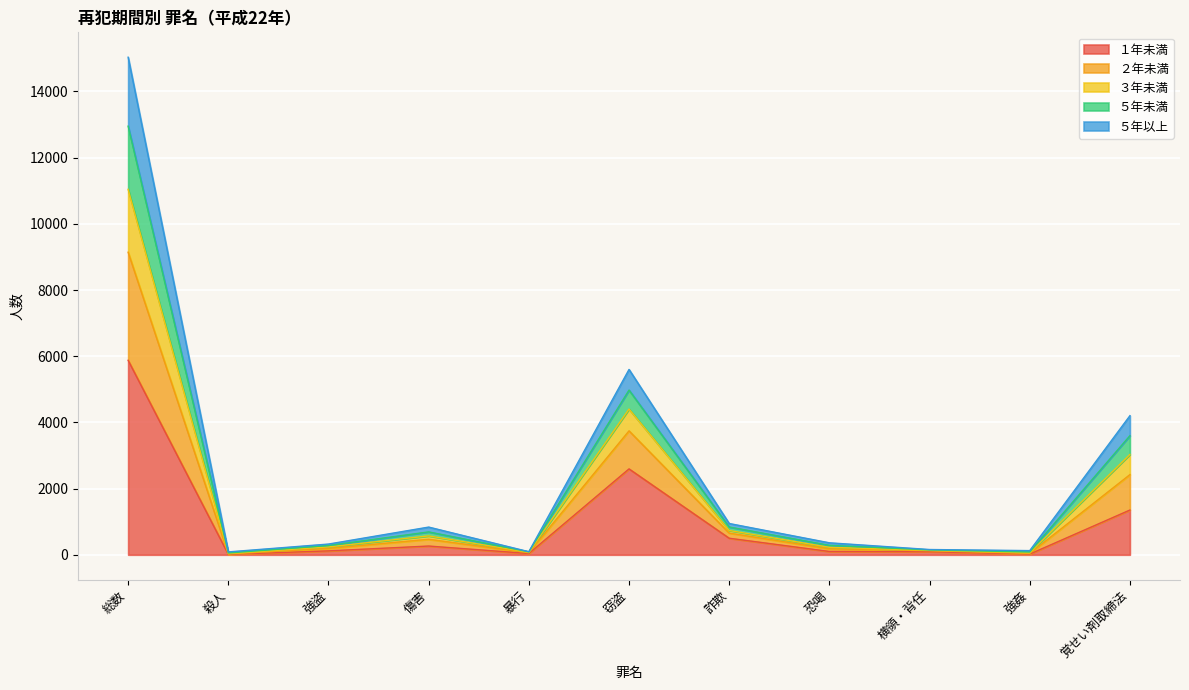

True or false: １年未満 has more than 2 interior local peaks.

False